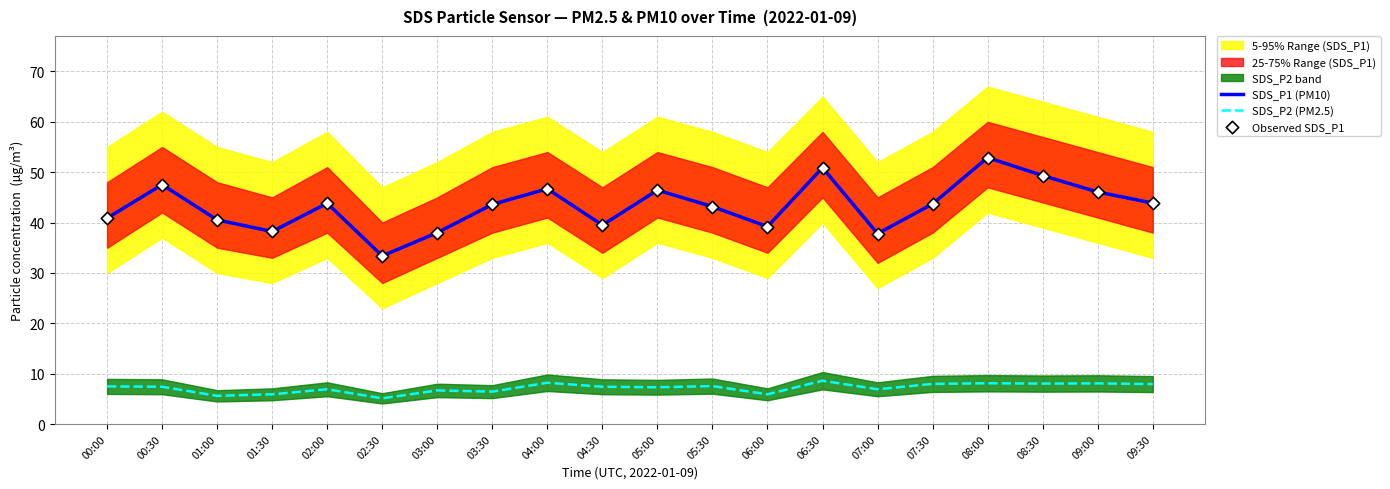

At which category is the sum across all series the highest?

08:00